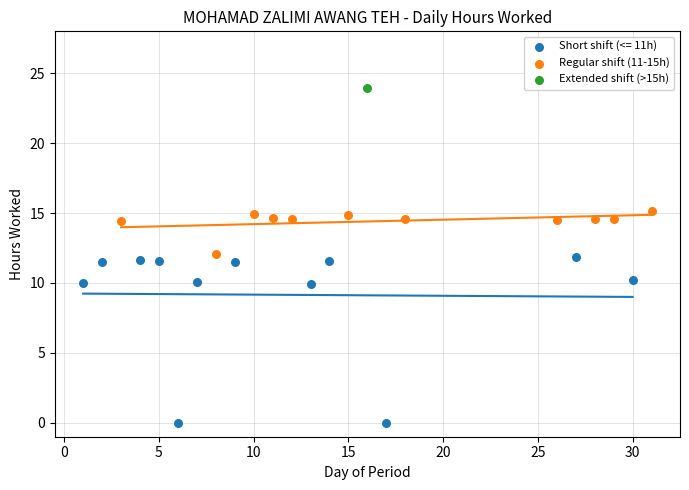

What are all the series names shown in the legend?

Short shift (<= 11h), Regular shift (11-15h), Extended shift (>15h)